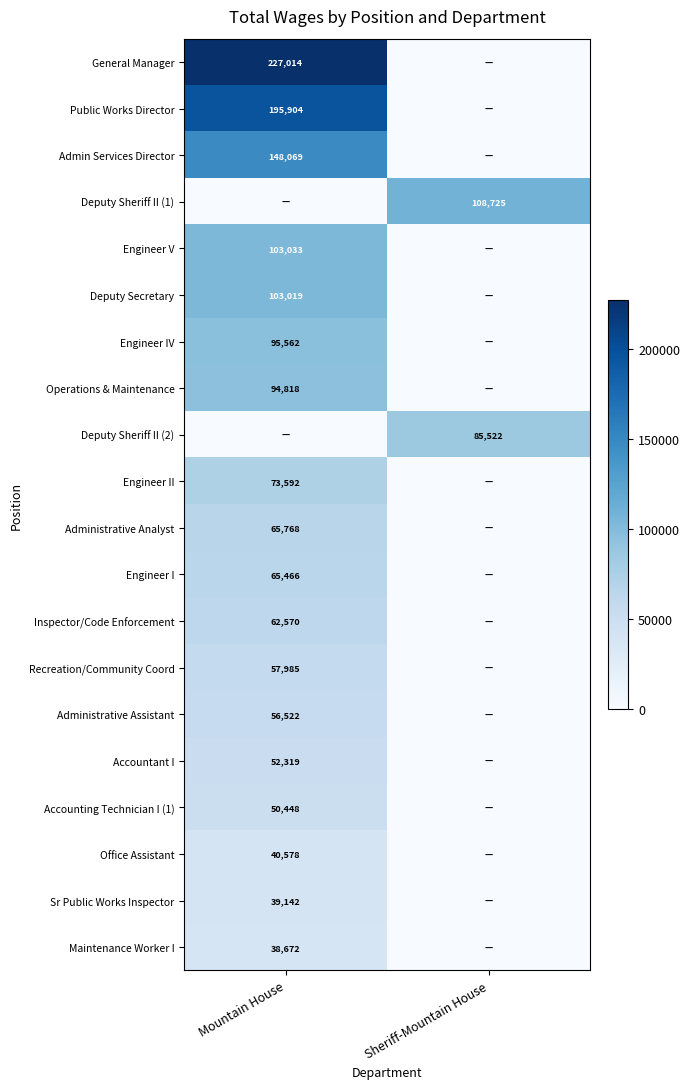

The Public Works Director series shows 297539 at Mountain House. True or false?

False